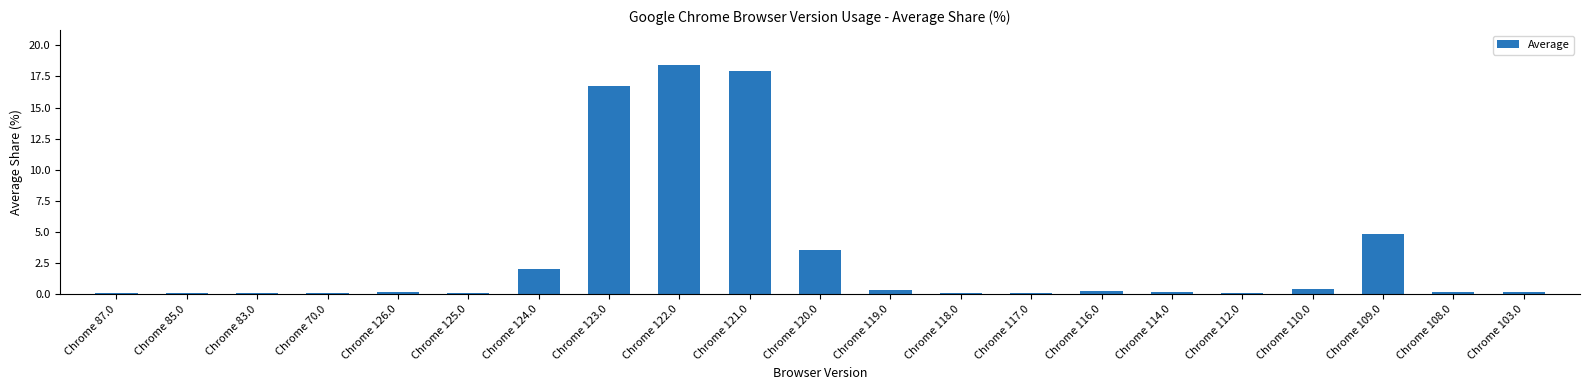

Where is the data nearest to the value 9?

Chrome 109.0